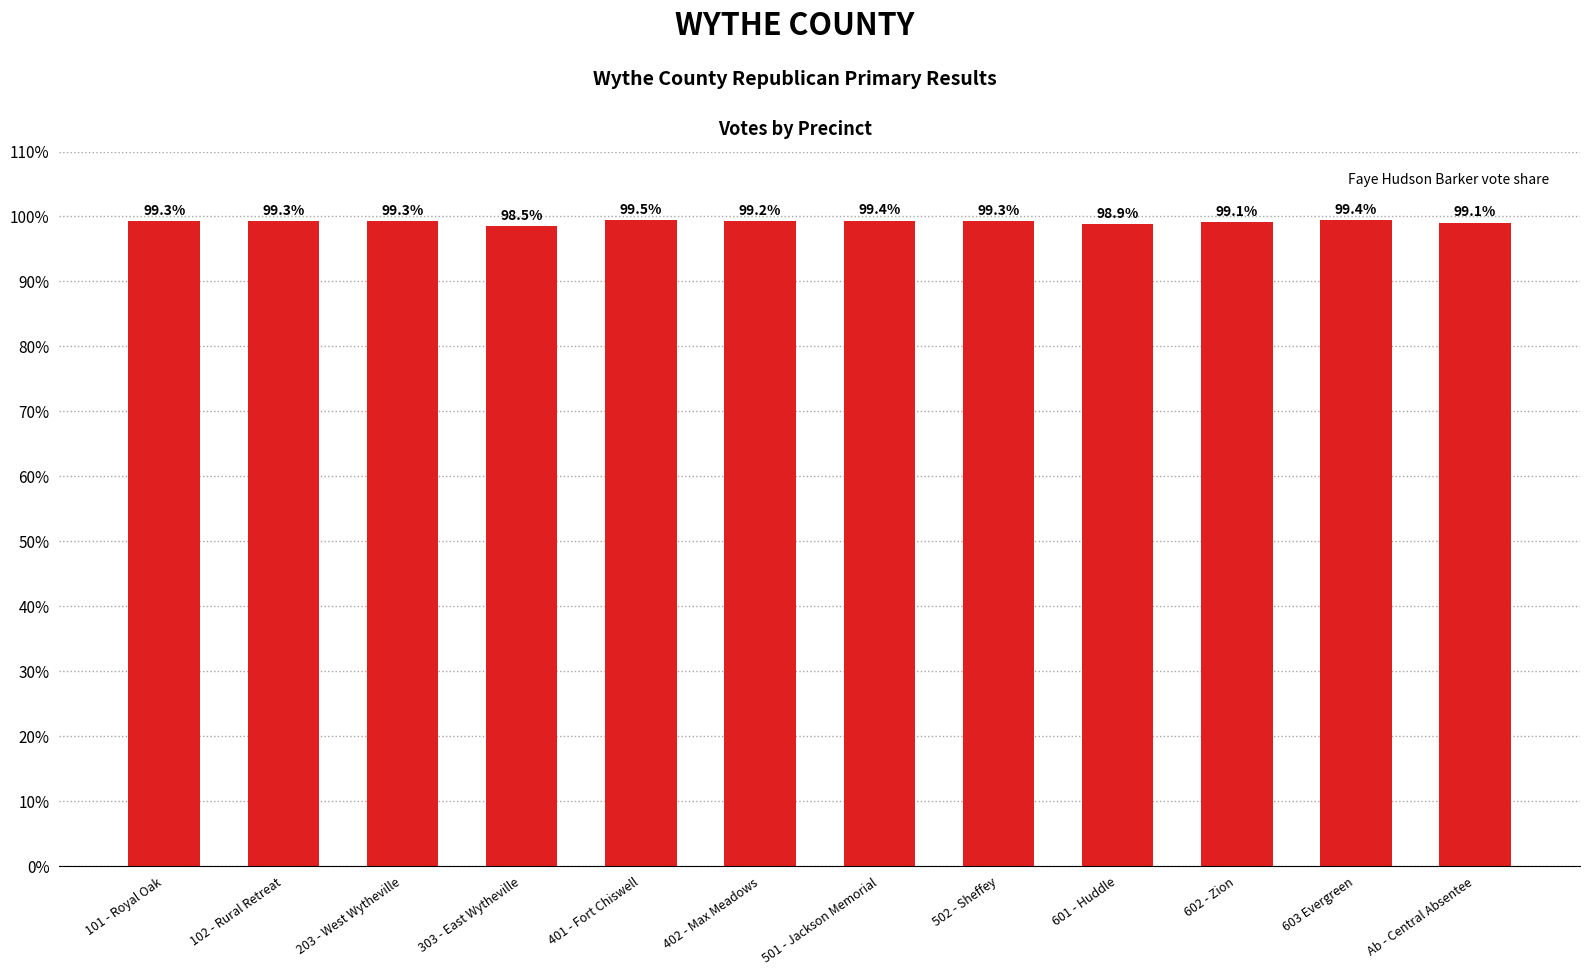

Between 601 - Huddle and 402 - Max Meadows, which is larger?

402 - Max Meadows